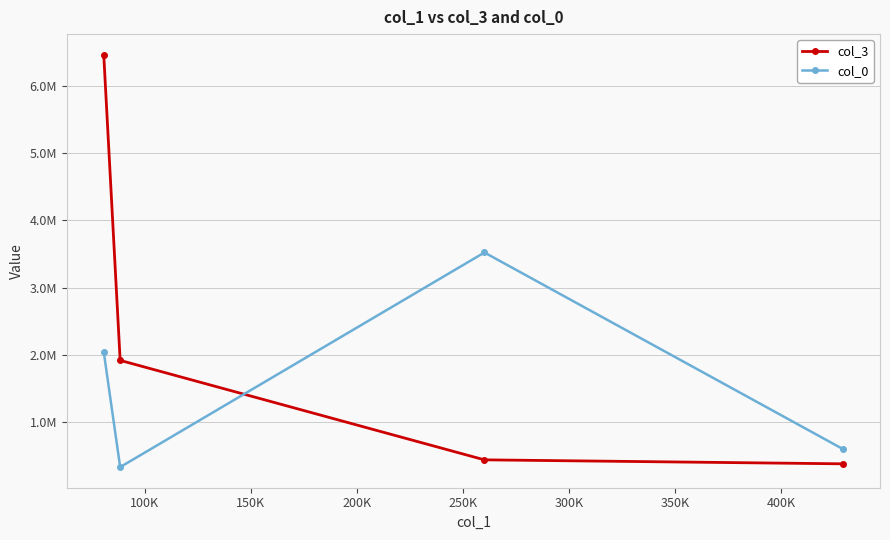

Which series has the widest spread of values?

col_3